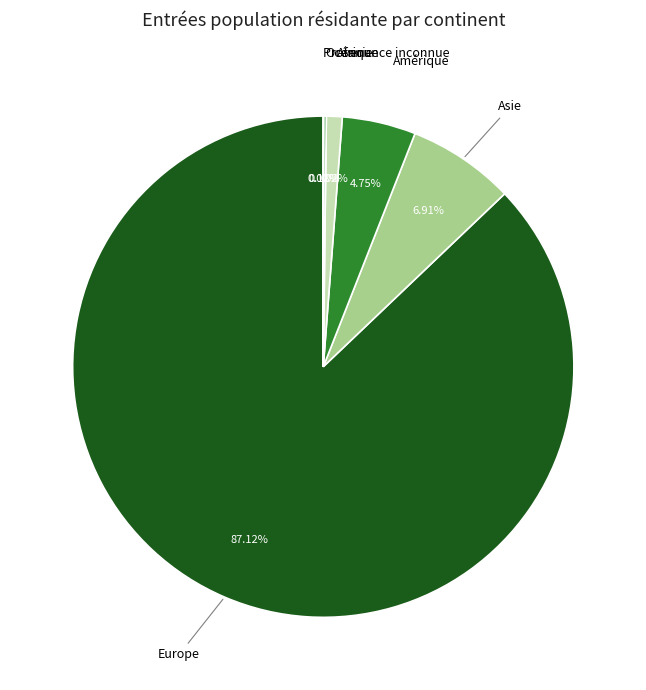

What percentage is the Asie slice, to the nearest percent?

7%